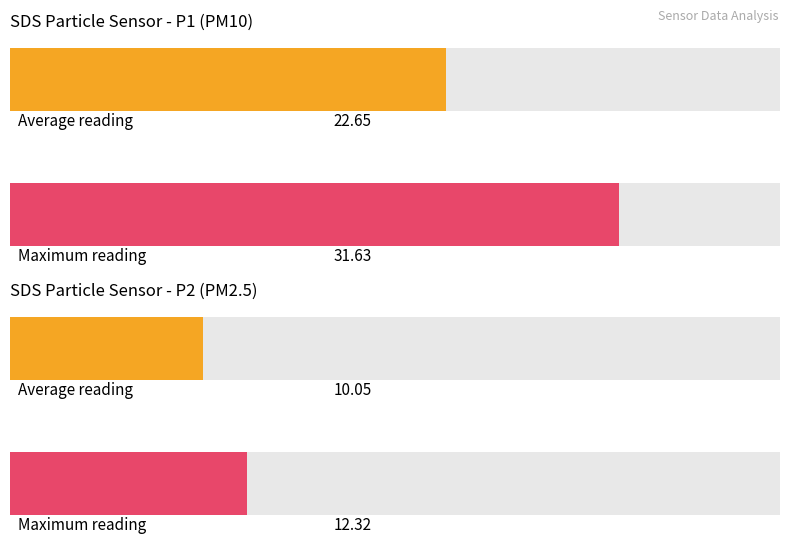

The SDS_P2 series shows 16.7 at 00:00. True or false?

False